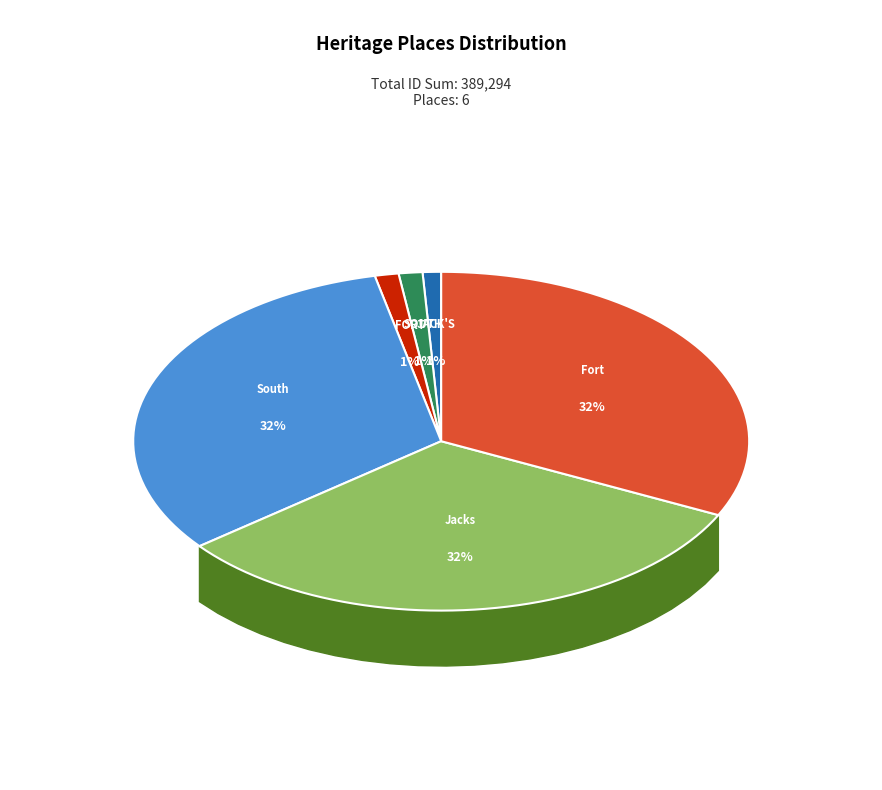

What is the total percentage of SOUTH CHANNEL FORT and JACK'S MAGAZINE?

2.2%